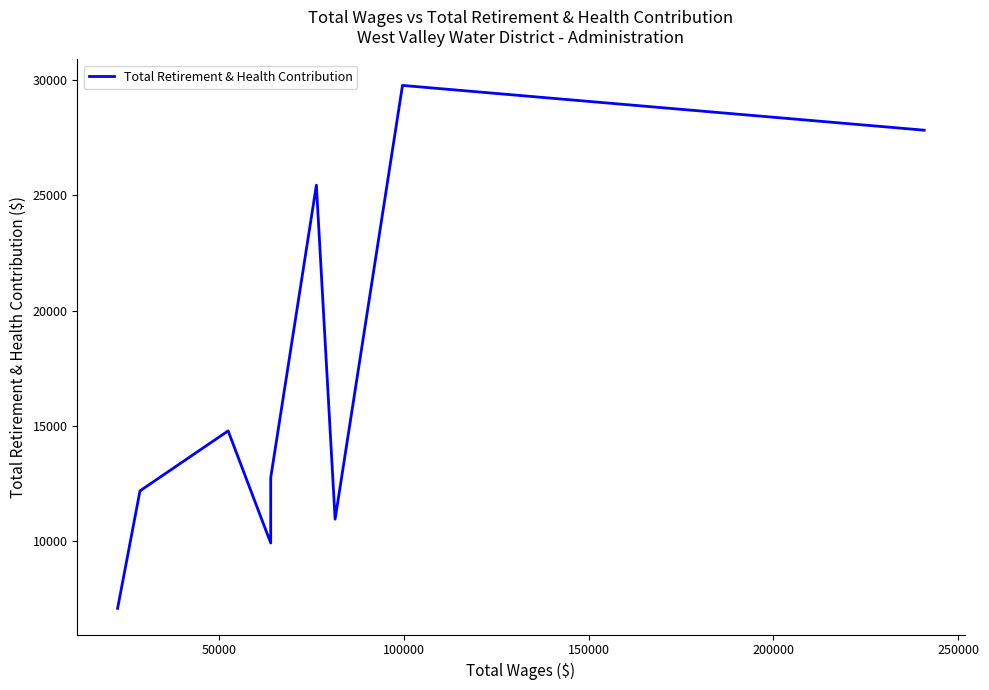

What is the smallest value displayed?

7063